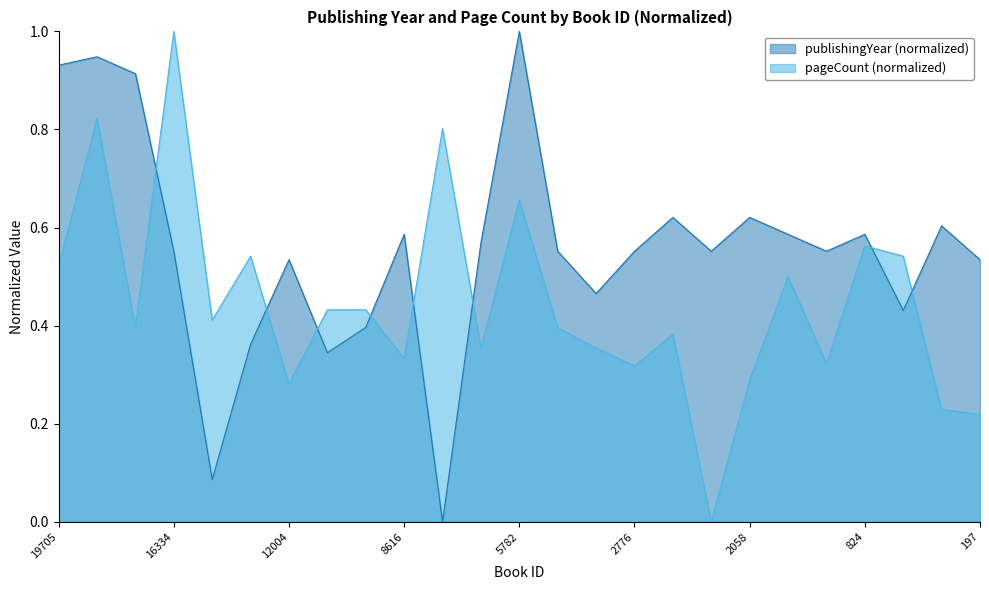

Between 13704 and 10624, which is larger?

13704